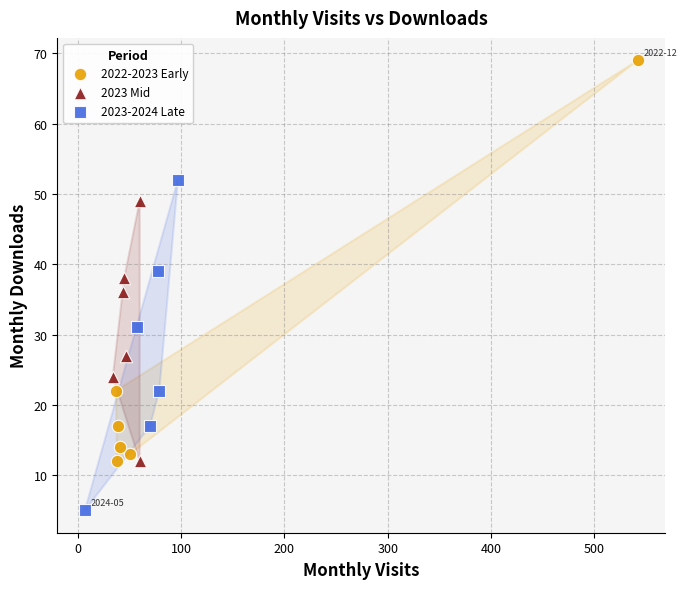

Which series reaches the minimum Y coordinate?

2023-2024 Late